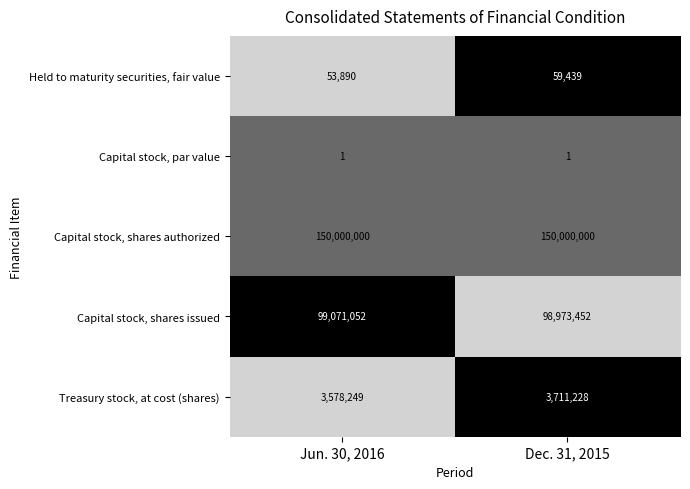

What is the sum of the Capital stock, shares authorized values at Dec. 31, 2015 and Jun. 30, 2016?

300000000